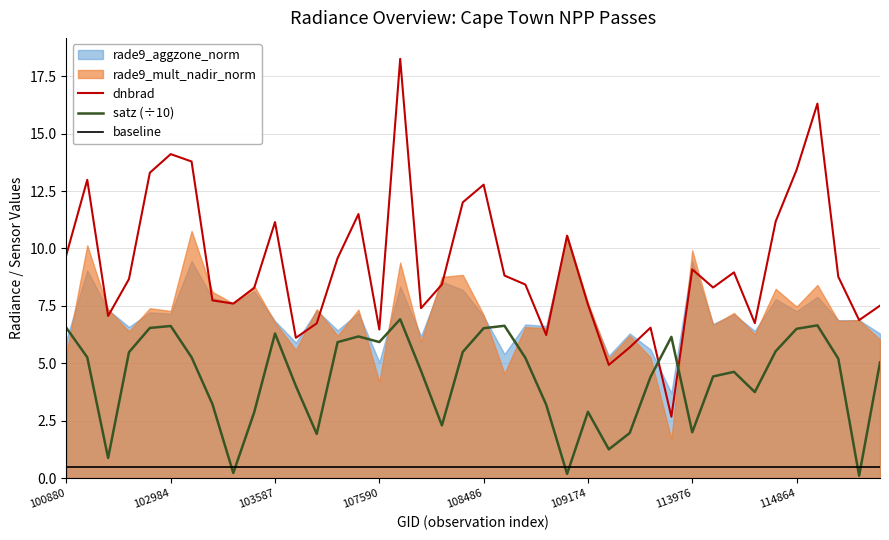

True or false: satz (÷10) has a value of 1.9 at 26.

False